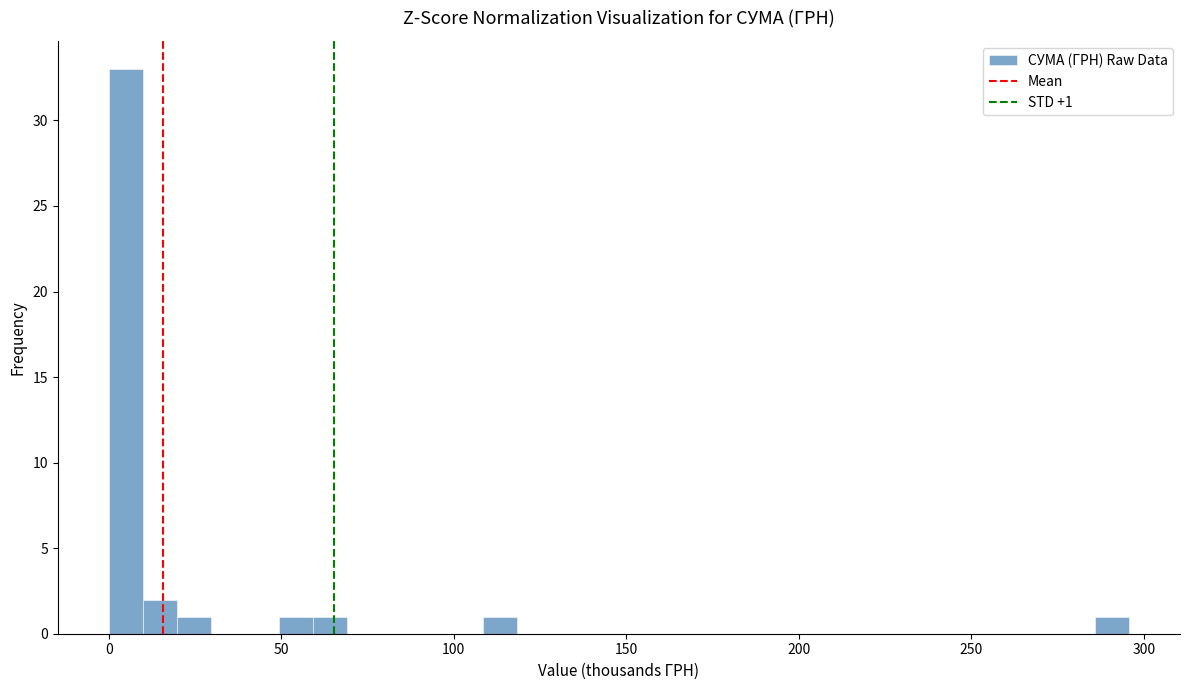

Read against the x-axis, roughly where is the centre of the tallest bar?

5